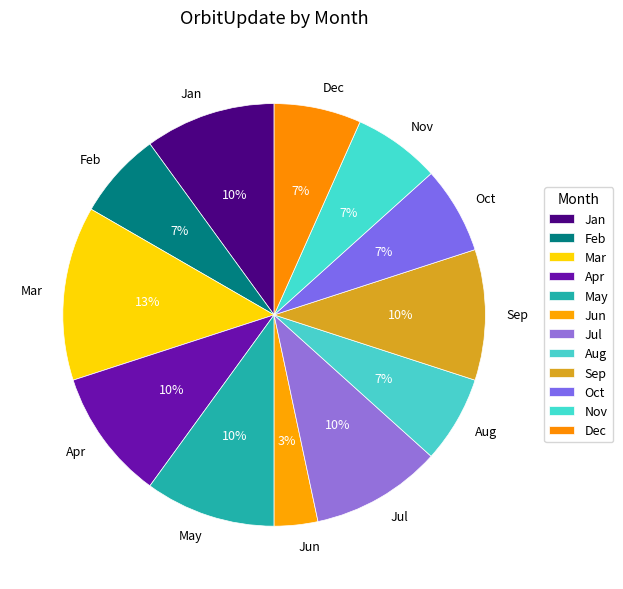

What is the ratio of the value at Dec to the value at Oct?

1.0